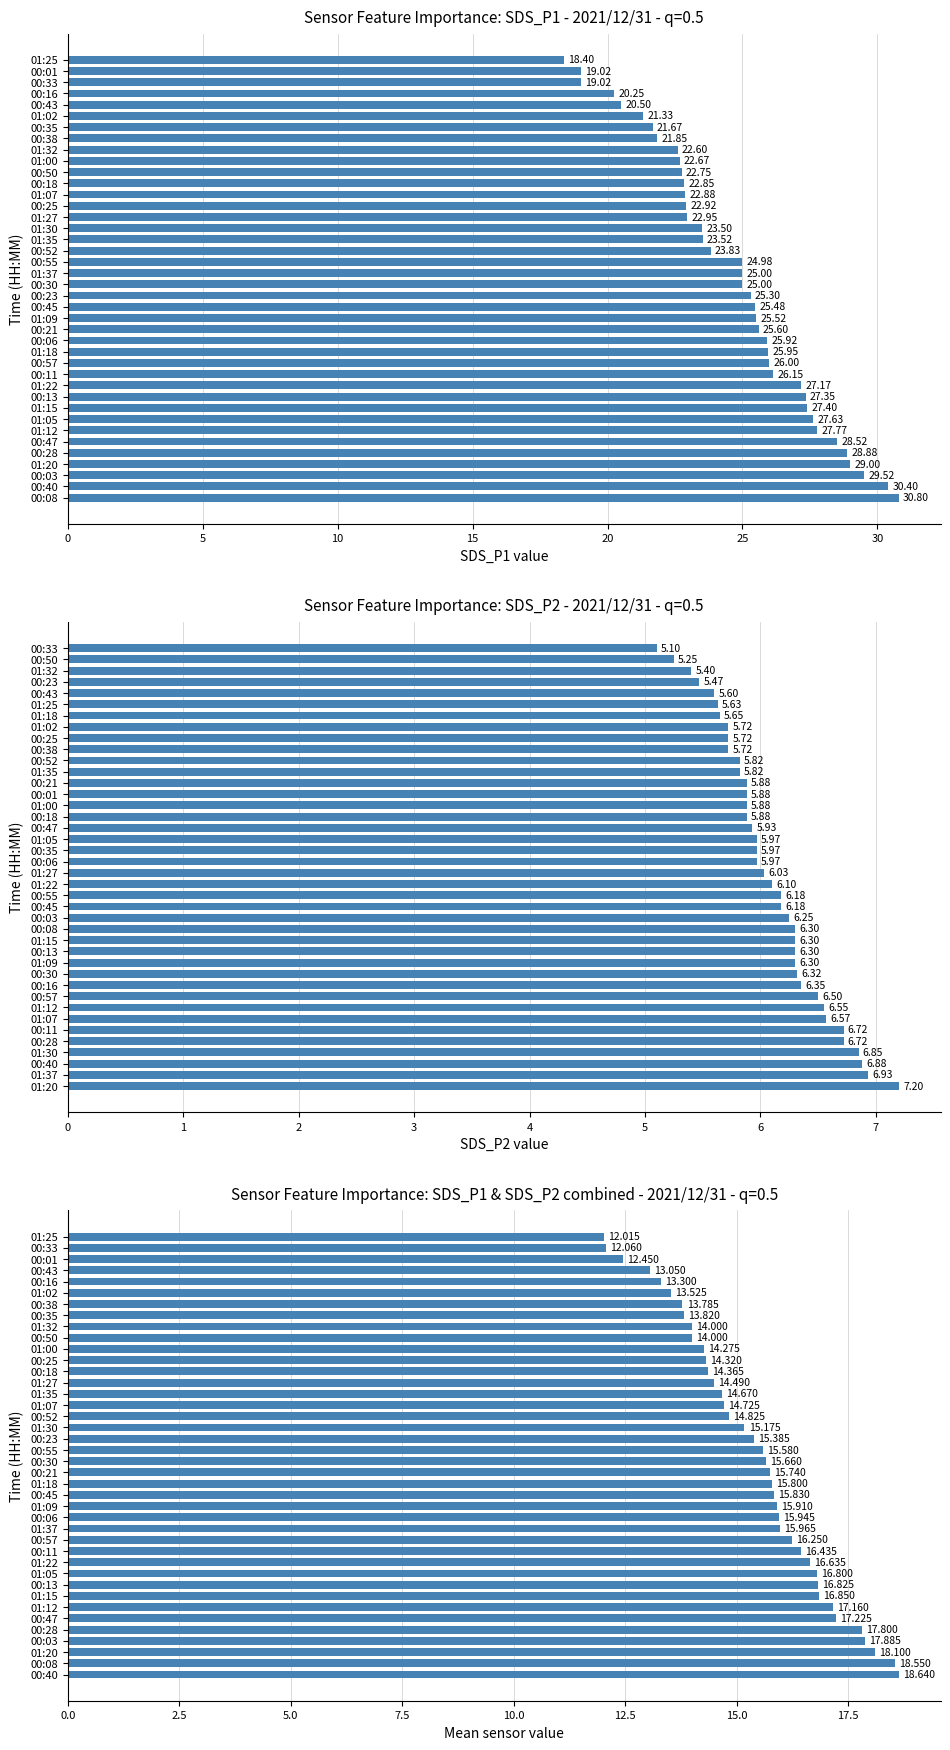

What is the value of the 40th bar from the left?

12.0